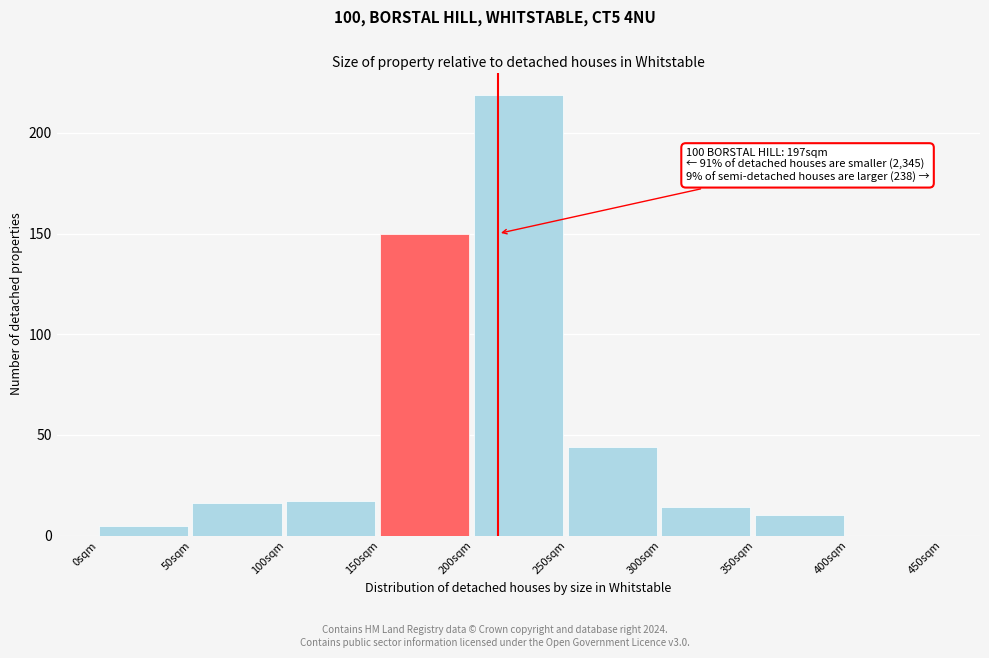

Reading left to right, list all the values displayed in this chart.

0sqm=5	50sqm=16	100sqm=17	150sqm=150	200sqm=219	250sqm=44	300sqm=14	350sqm=10	400sqm=0